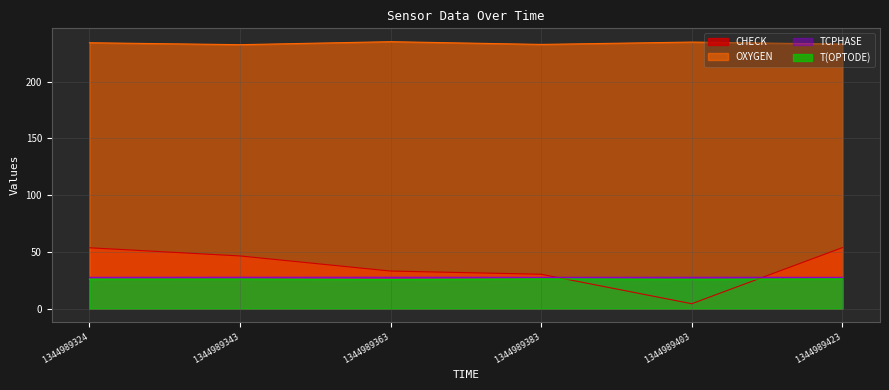

True or false: T(OPTODE) has a value of 6.9 at 1344989363.

False